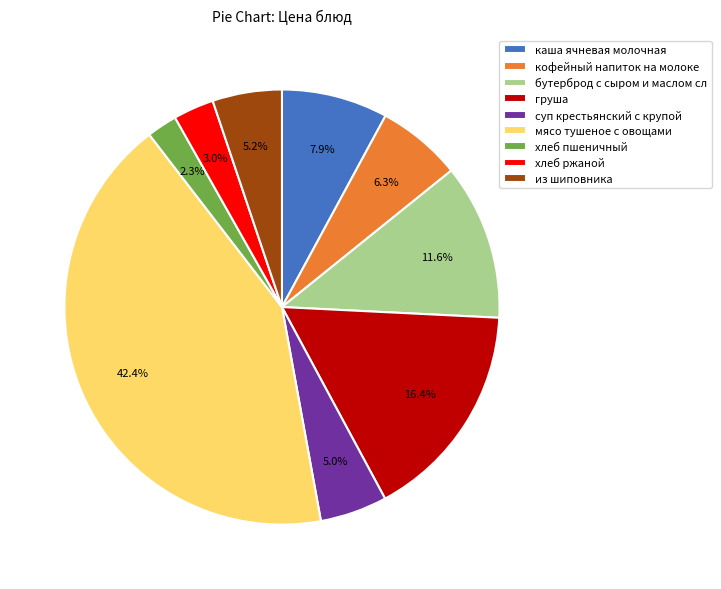

Which category has the smallest portion of the pie?

хлеб пшеничный